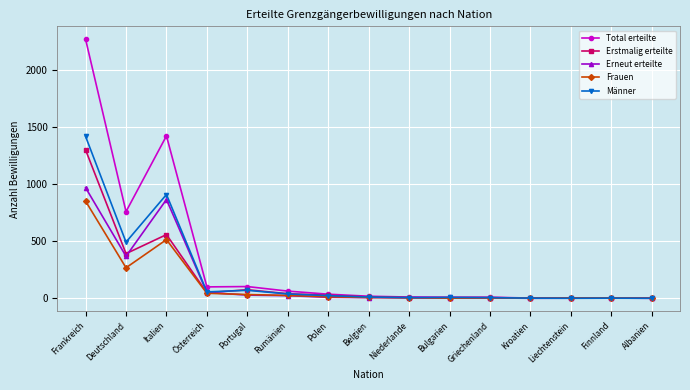

At which category is the sum across all series the highest?

Frankreich